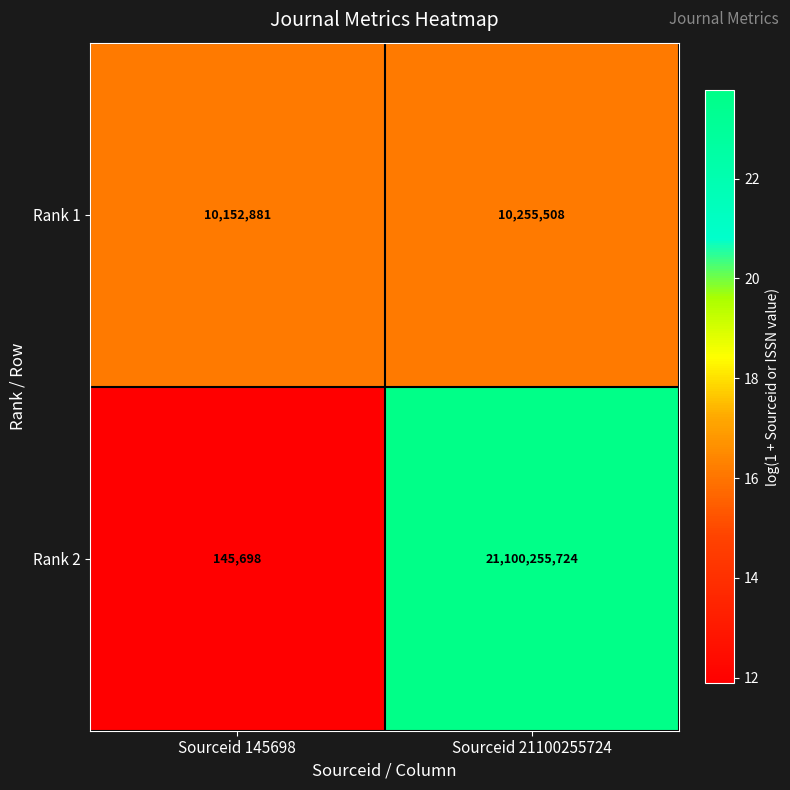

What value does the Rank 2 series have at Sourceid 145698?

145698